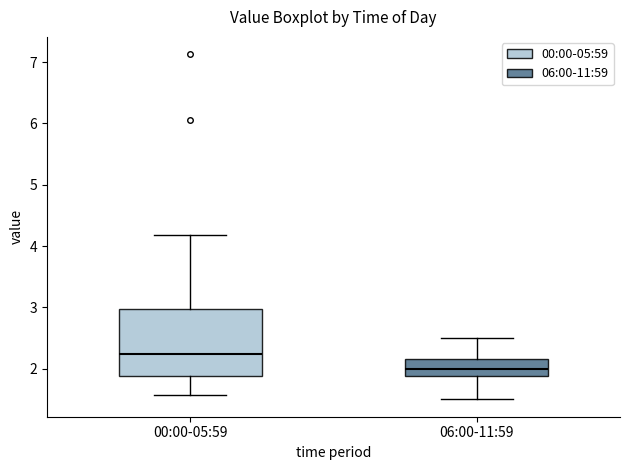

Reading left to right, read every box against the y-axis: the position of its median line, the range the box covers, and the ends of its whiskers. The values are not printed on the chart, so give them approximately, as read against the axis.

00:00-05:59: median 2.2, box 1.9 to 3.0, whiskers 1.6 to 4.2
06:00-11:59: median 2.0, box 1.9 to 2.2, whiskers 1.5 to 2.5